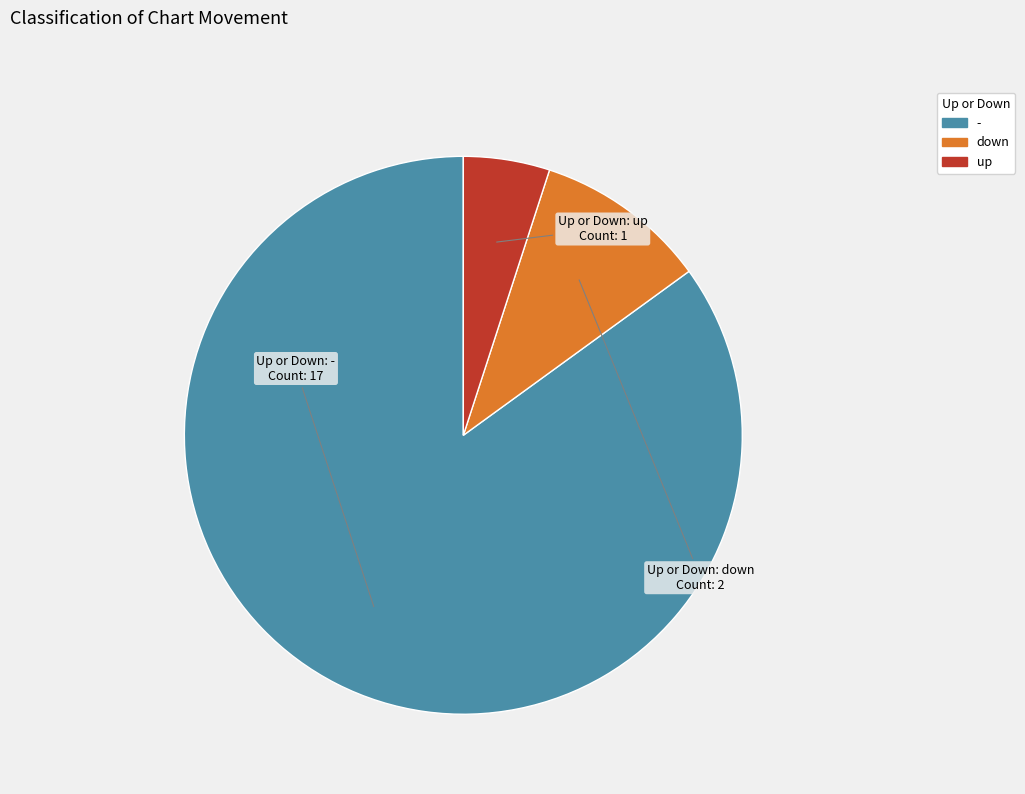

True or false: down accounts for 10% of the total.

True